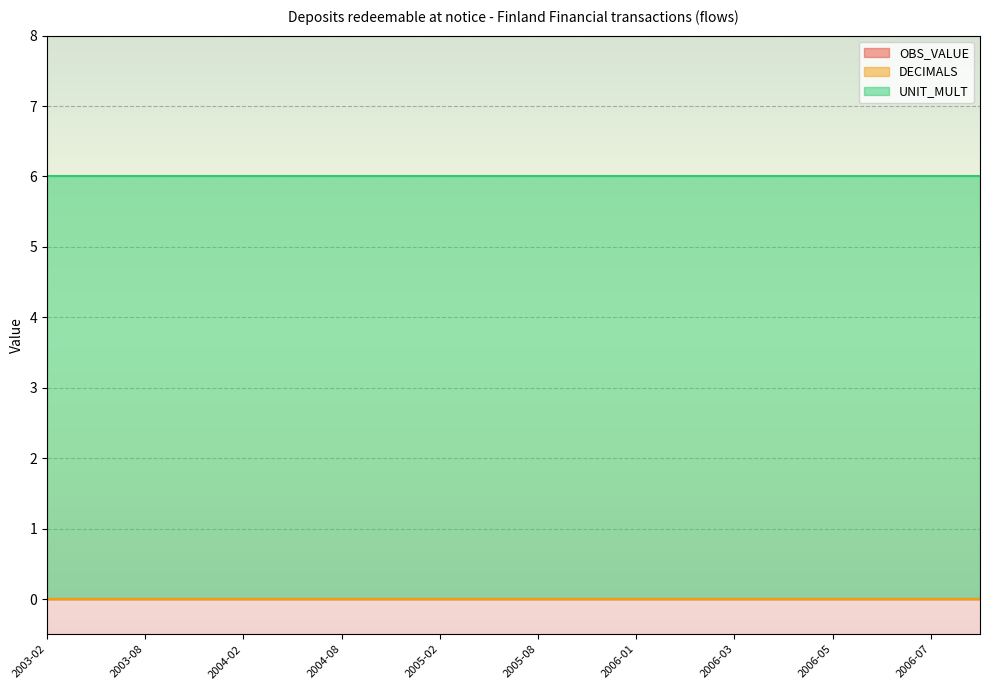

True or false: DECIMALS and OBS_VALUE intersect in this chart.

False